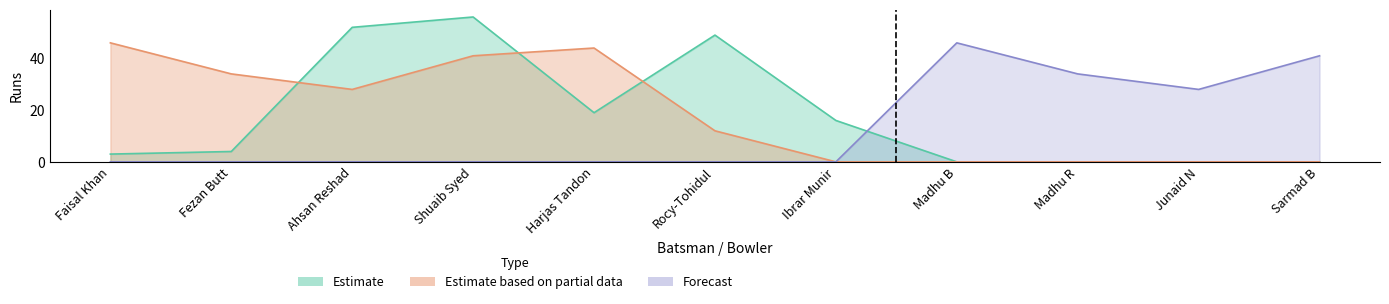

Which series has the largest total across all categories?

Estimate based on partial data